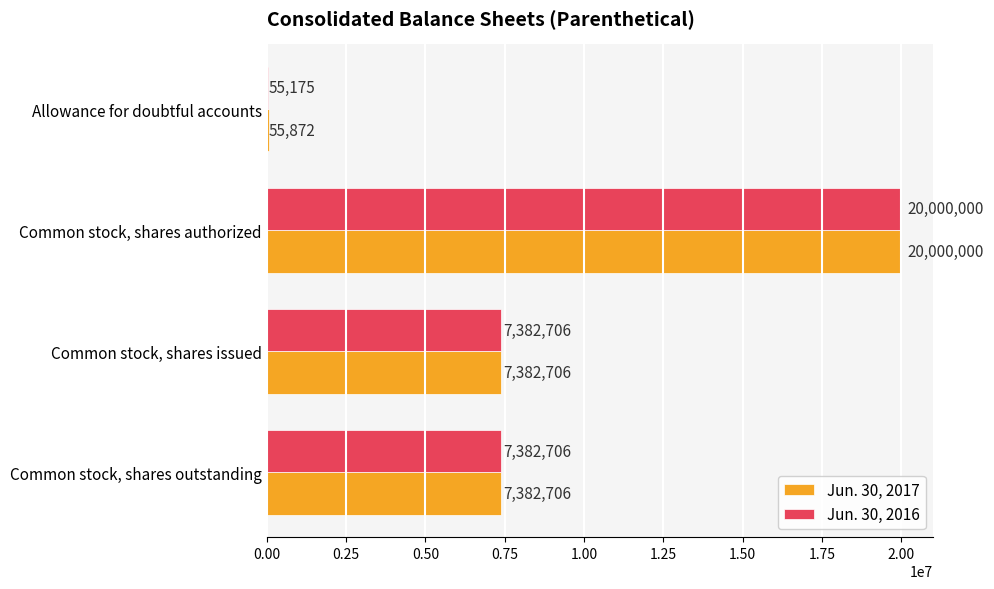

What is the average value of the Jun. 30, 2017 series?

8705321